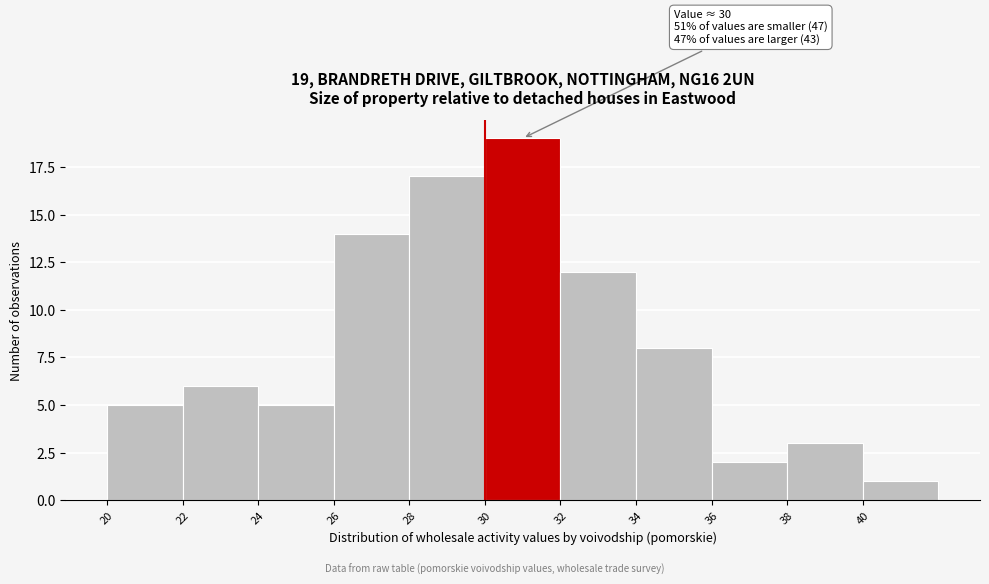

Which range on the x-axis has the tallest bar?

30 to 32